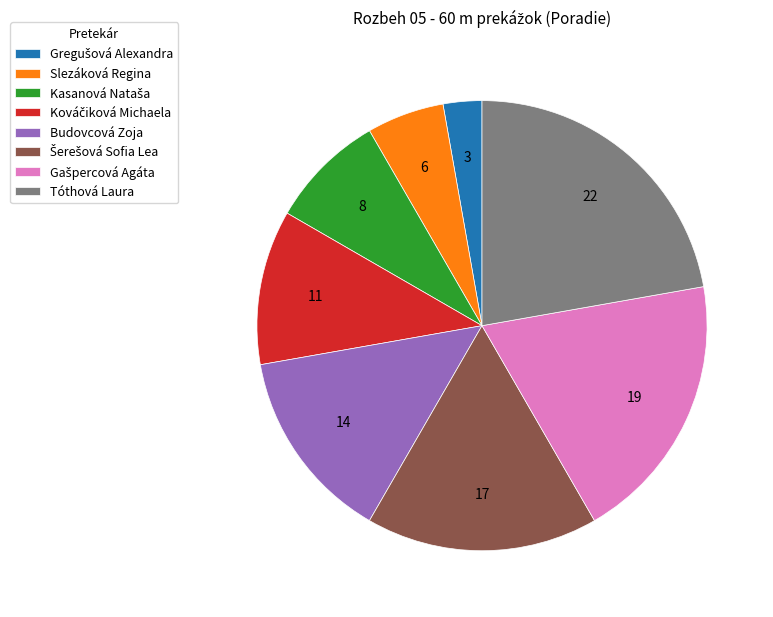

What is the ratio of the value at Tóthová Laura to the value at Budovcová Zoja?

1.6